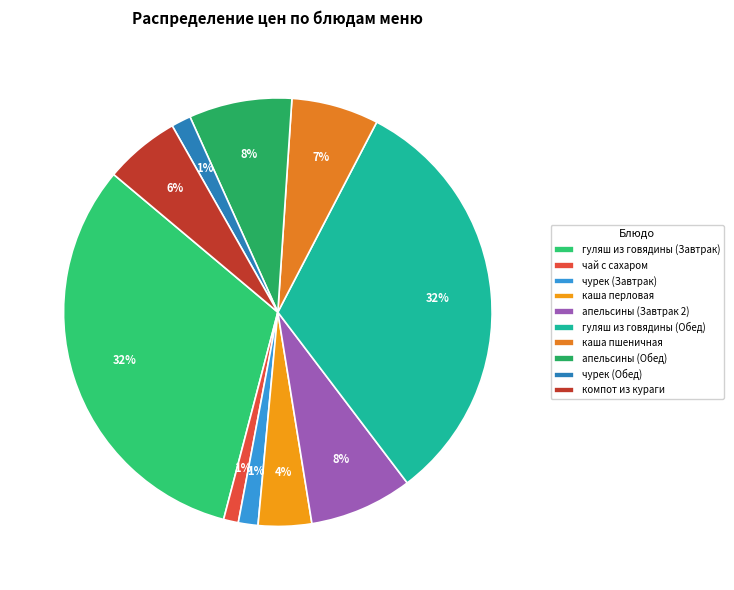

To the nearest percent, what portion does чай с сахаром represent?

1%